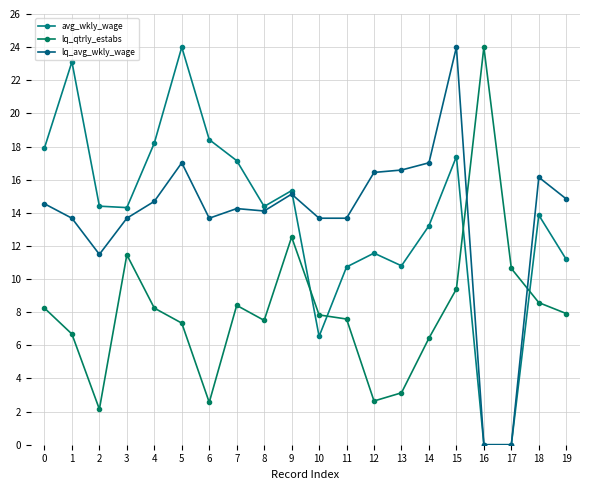

What is the sum of all lq_qtrly_estabs values?

163.3